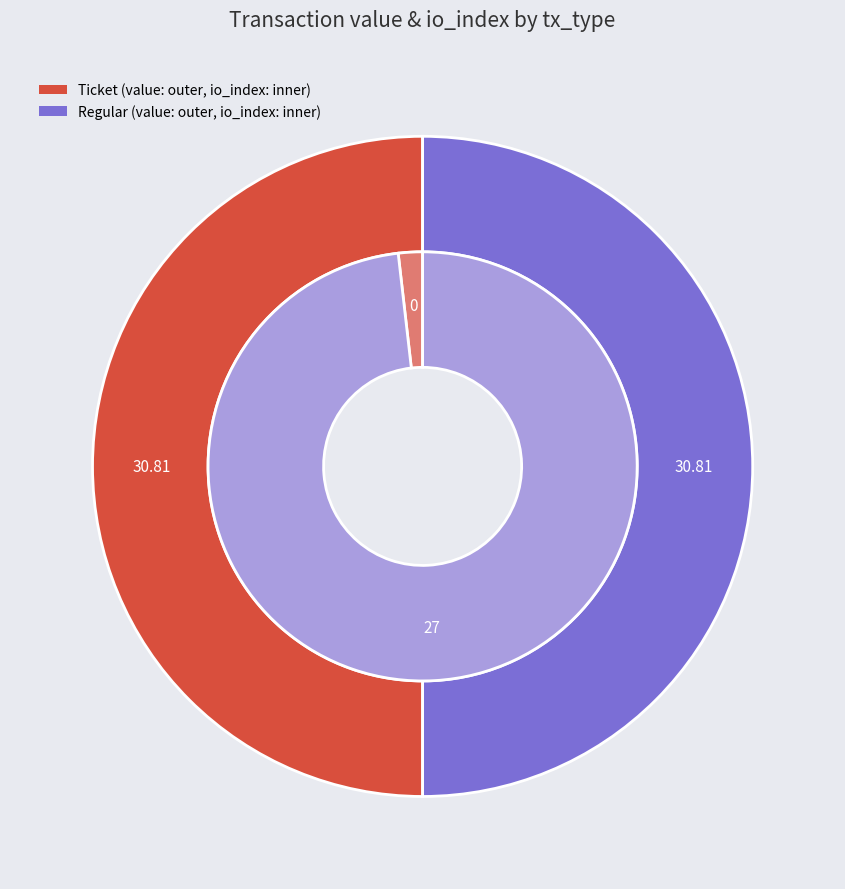

True or false: Ticket (io_index=0) accounts for 1% of the total.

False